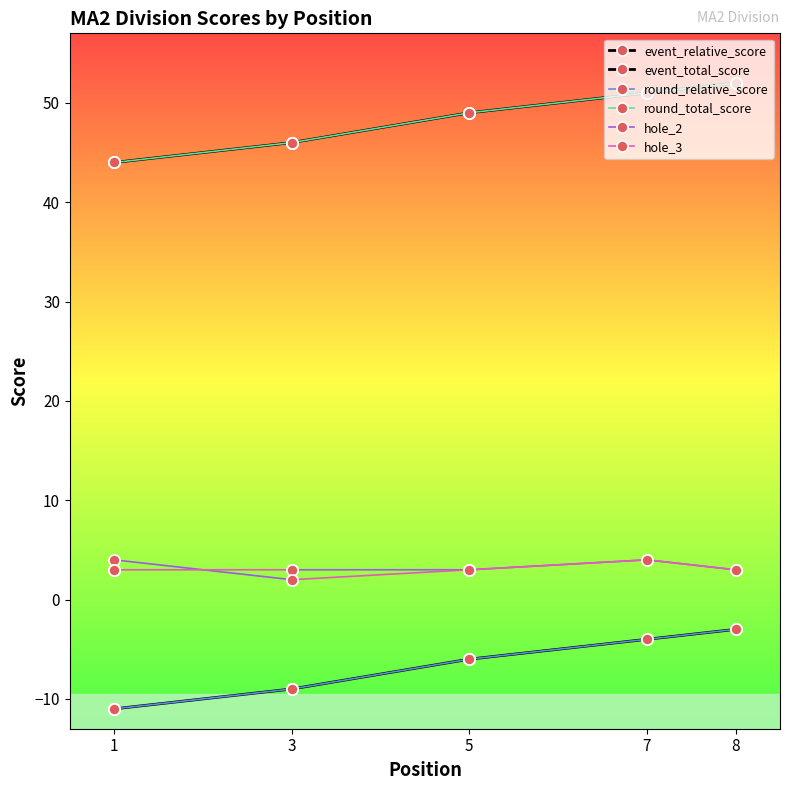

Which series has the largest range (max minus min)?

event_relative_score